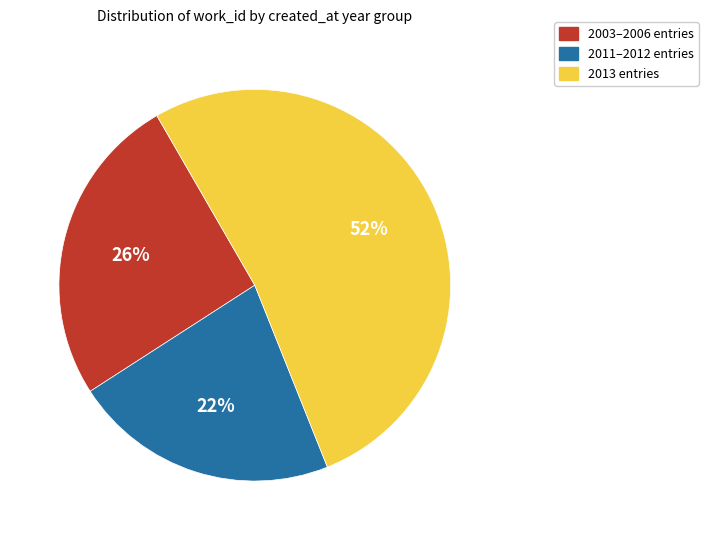

To the nearest percent, what is the average slice percentage?

33%